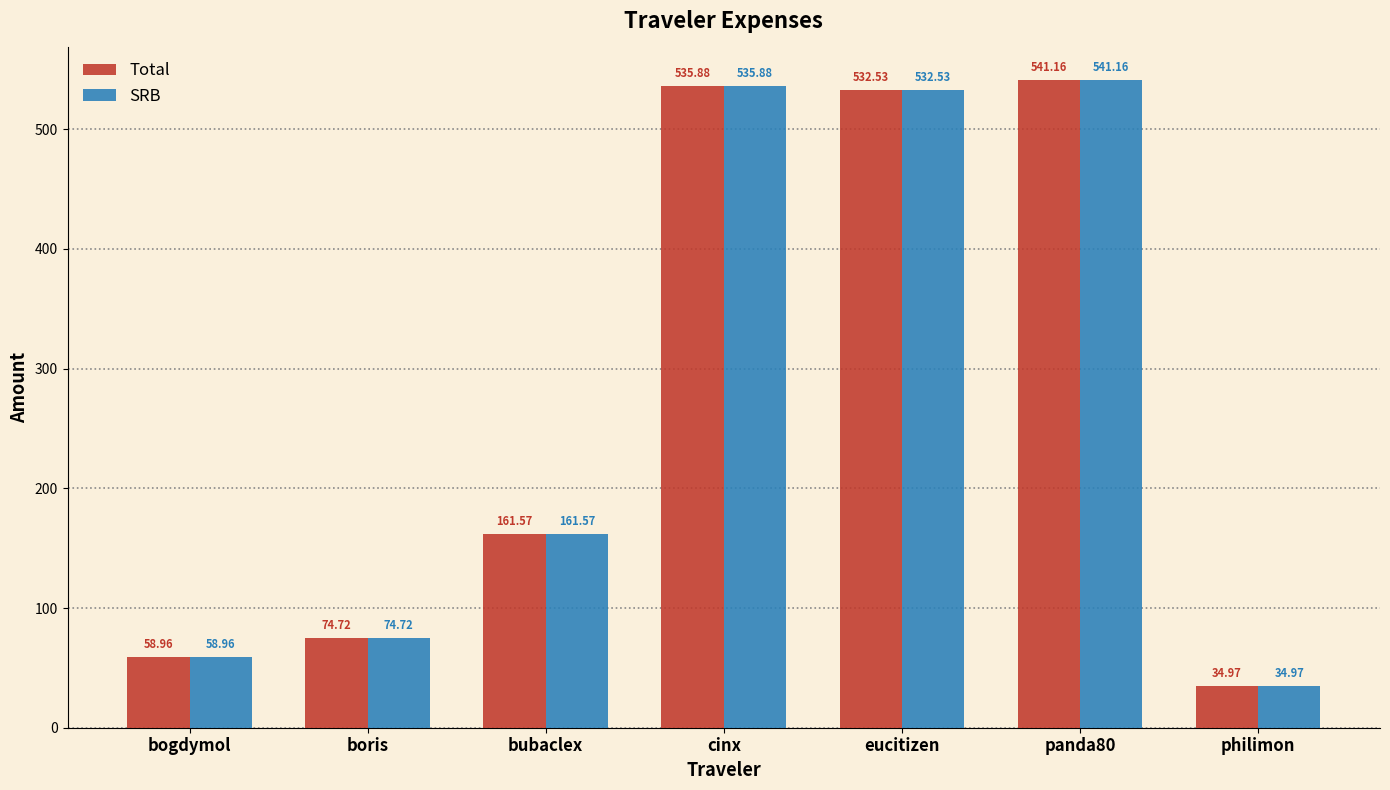

What is the lowest value of the Total series?

35.0